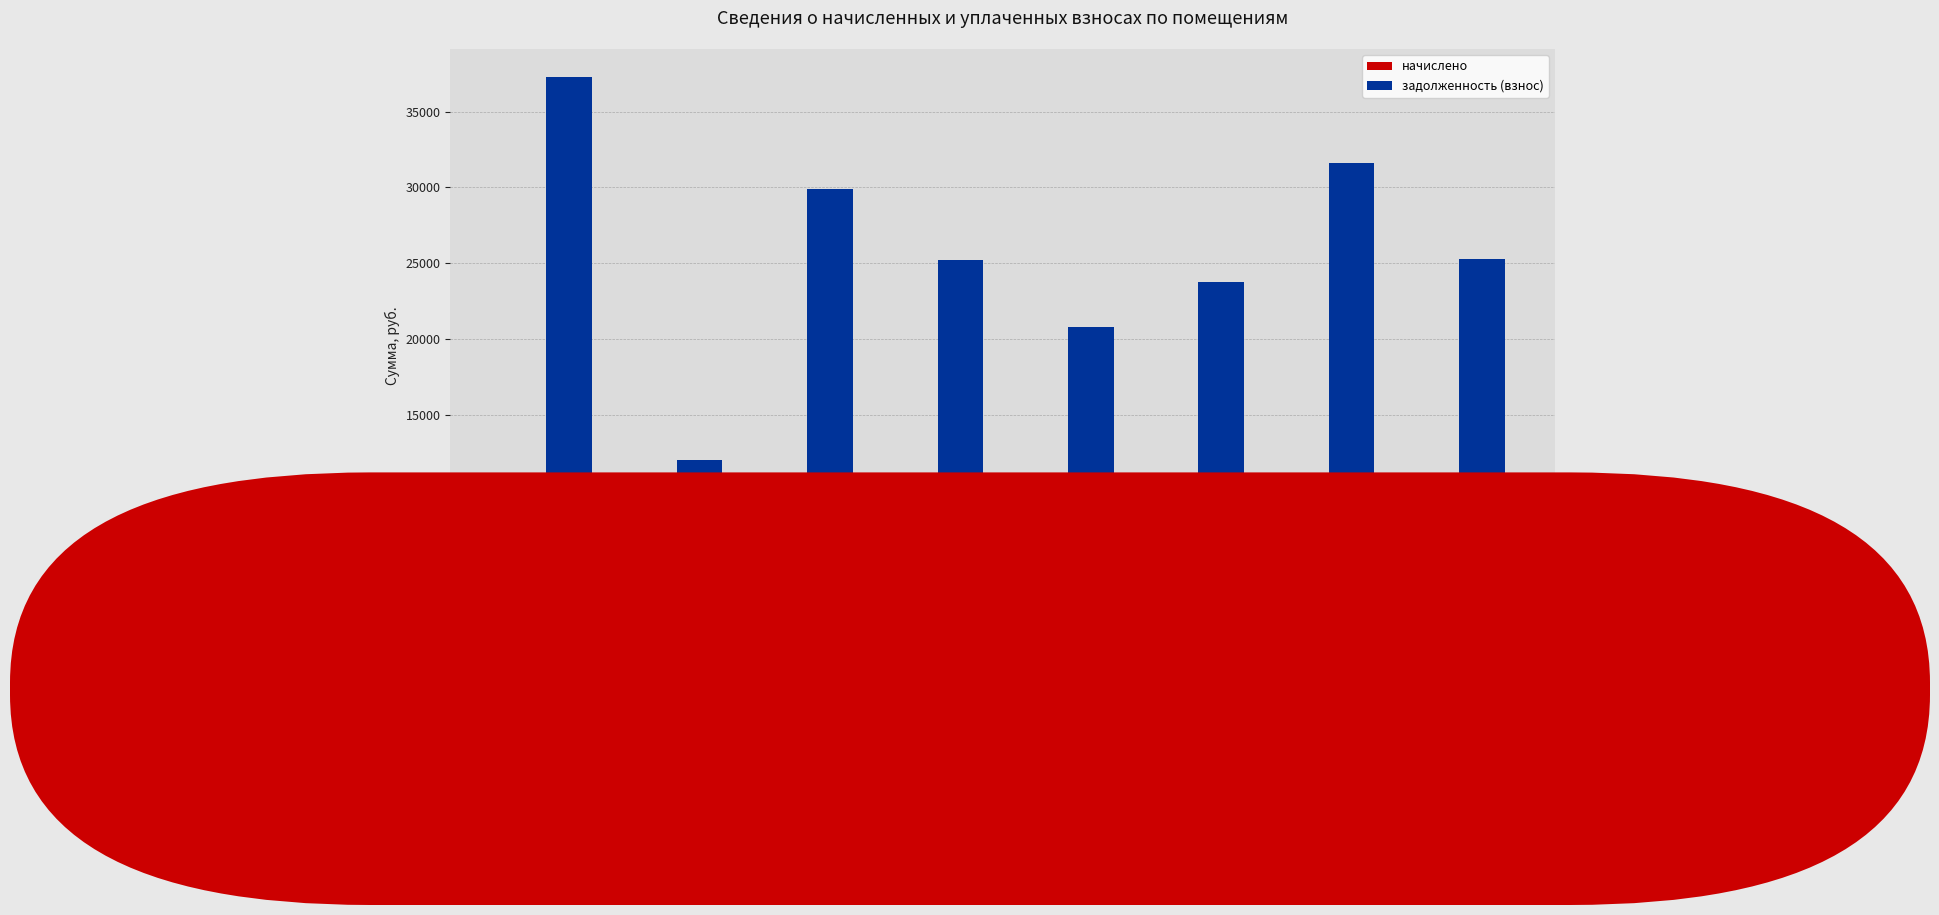

What is the difference between the highest and lowest values at Помещение 7?

26716.3